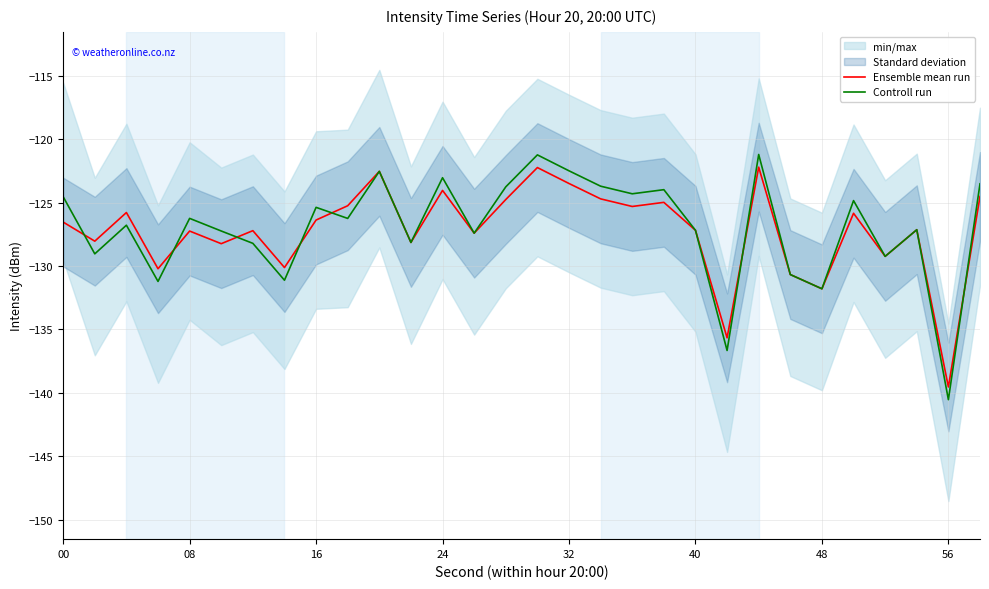

True or false: Controll run has a value of -123.0 at 24.

True